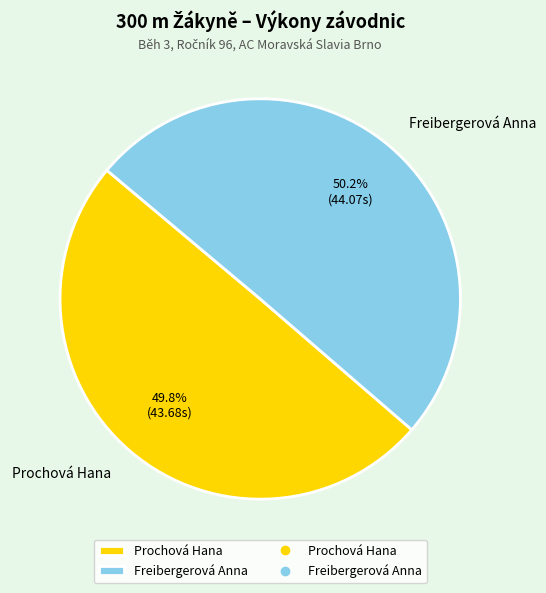

What percentage is NOT represented by Freibergerová Anna?

49.8%